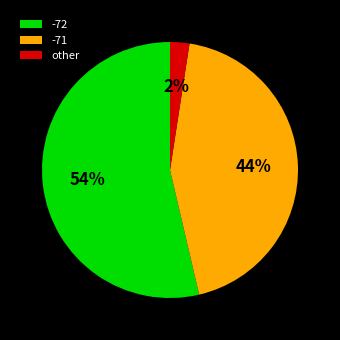

To the nearest percent, what percentage of the pie is -71?

44%